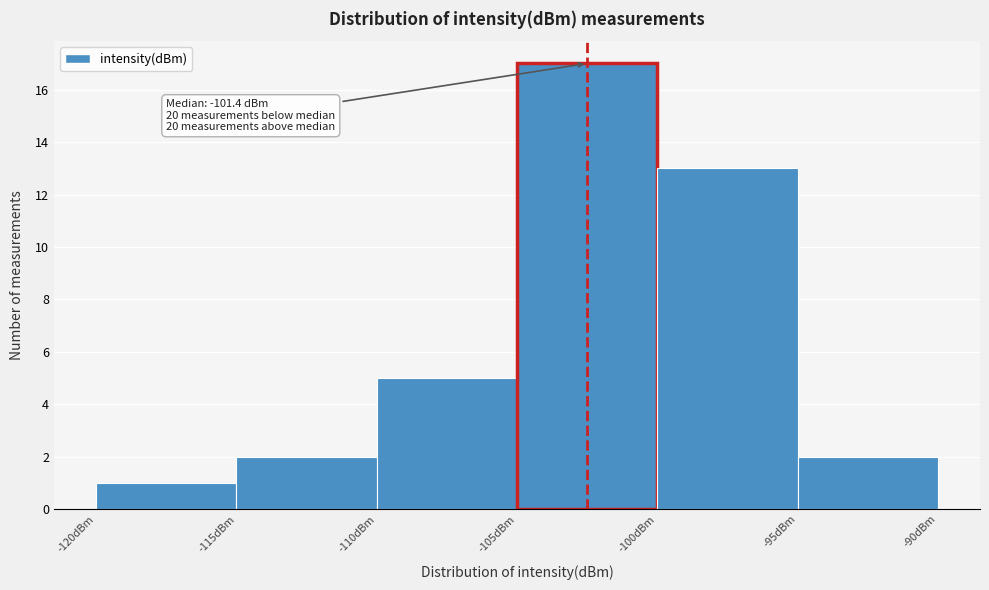

Over which range of the x-axis is the bar tallest?

-105 to -100